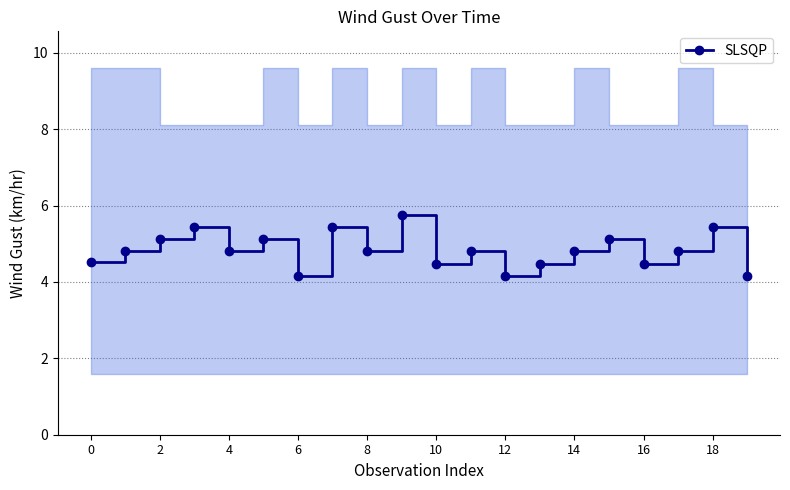

How many points are higher than both their immediate neighbors (excluding endpoints)?

7